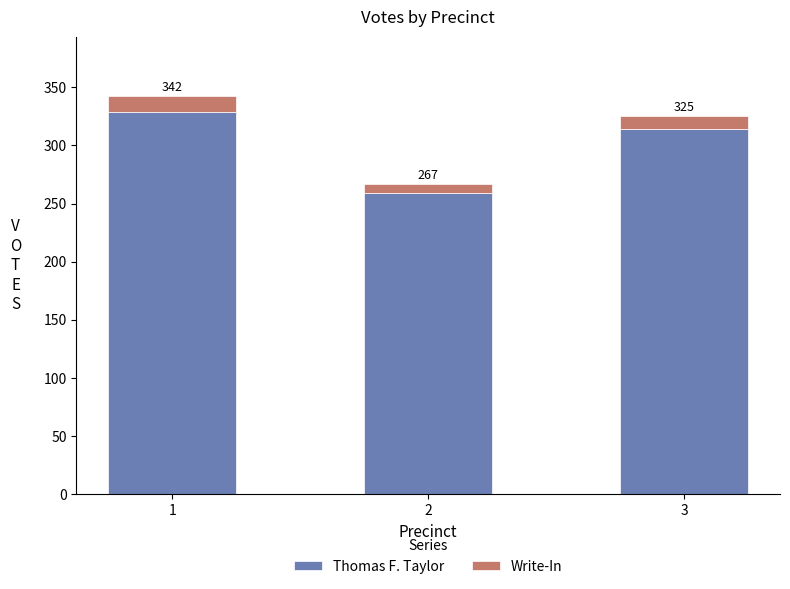

How many bars are there in total?

3